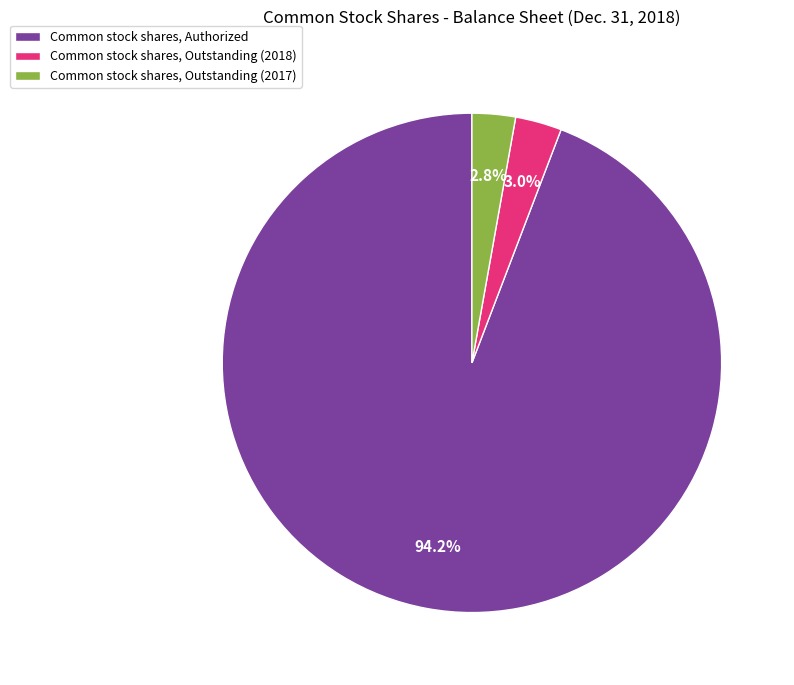

Between Common stock shares, Outstanding (2017) and Common stock shares, Authorized, which is larger?

Common stock shares, Authorized